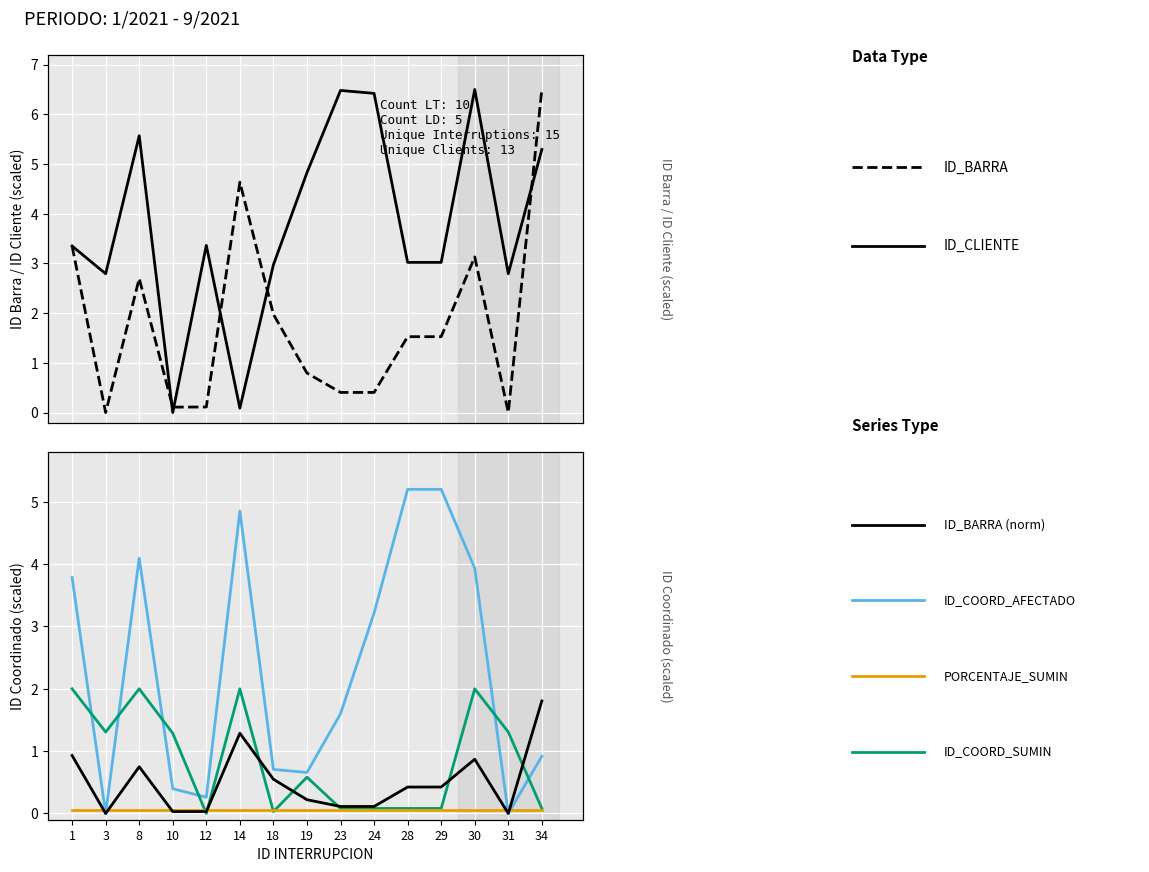

Where is ID_COORDINADO_AFECTADO nearest to the value 2?

23